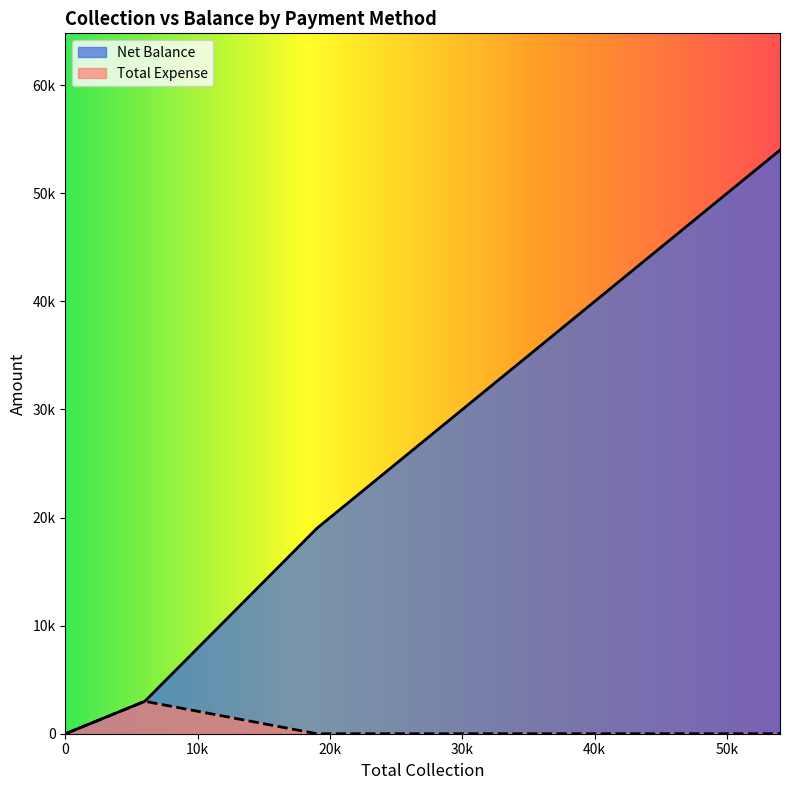

Is it true that Total Expense equals 0 at Card?

True